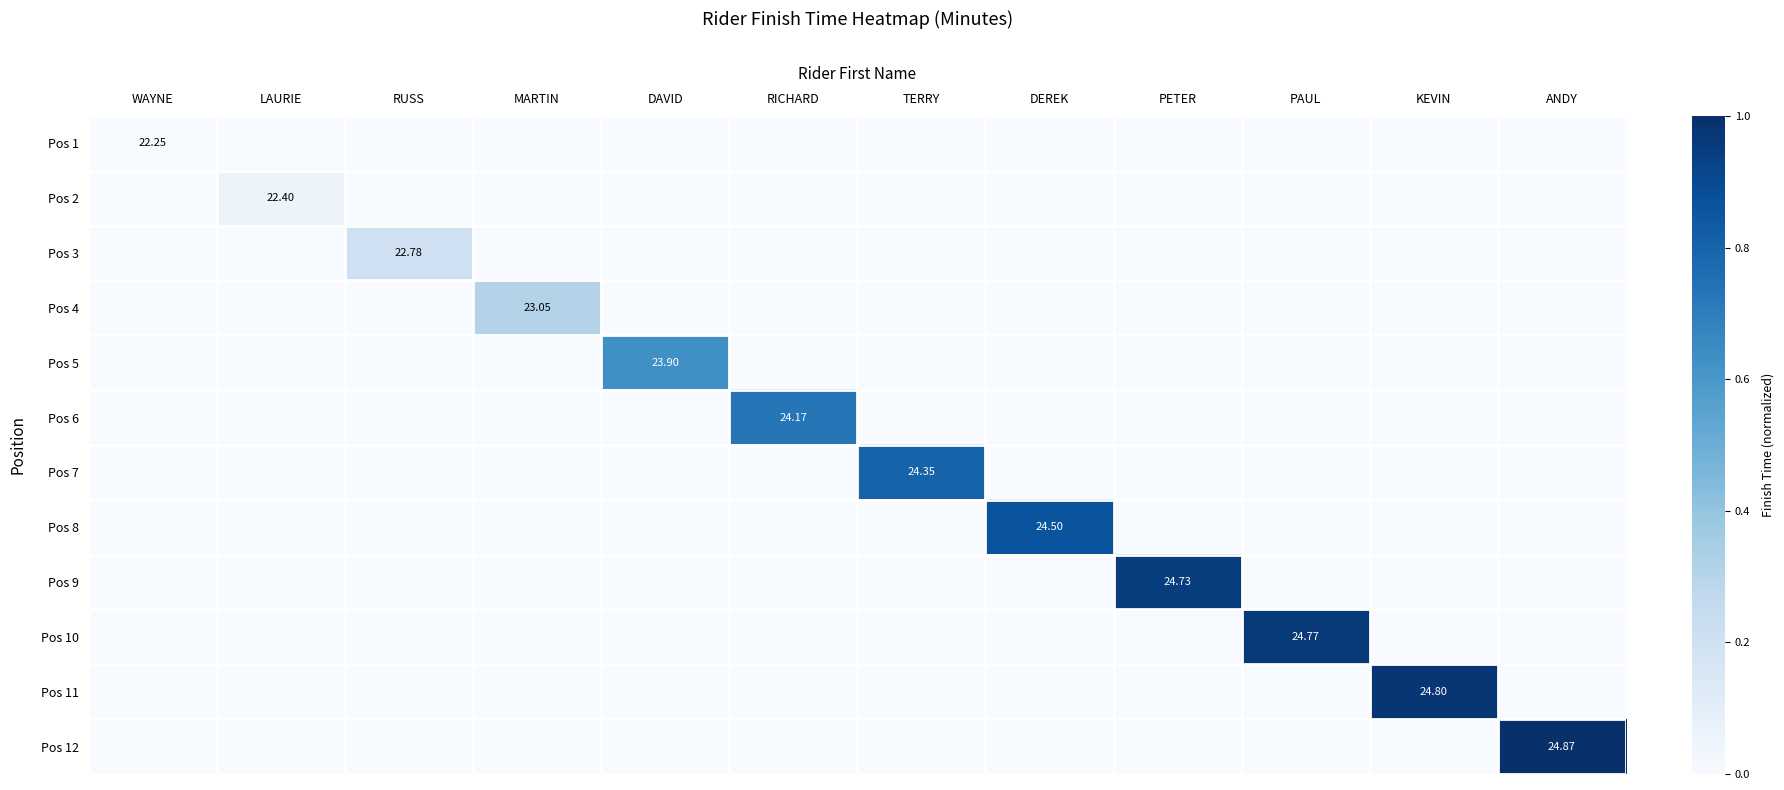

Which series has the largest total across all categories?

Pos 12